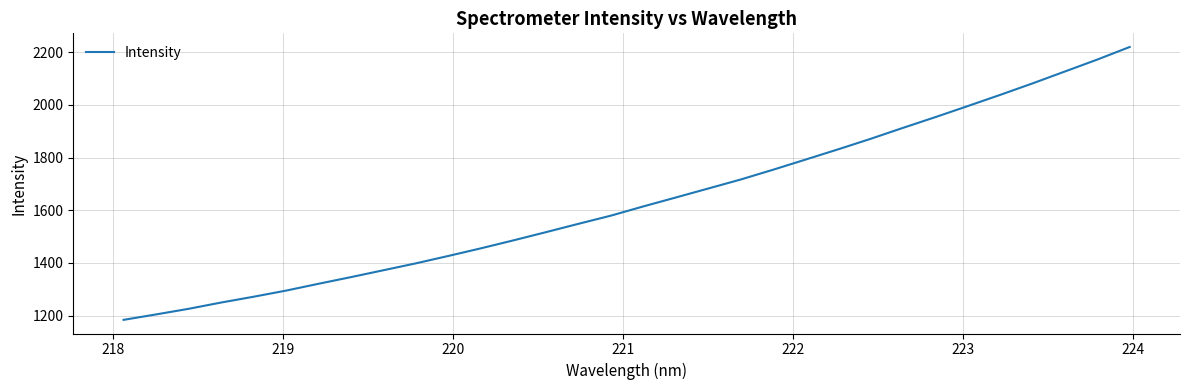

True or false: the data has more than 1 interior local peaks.

False